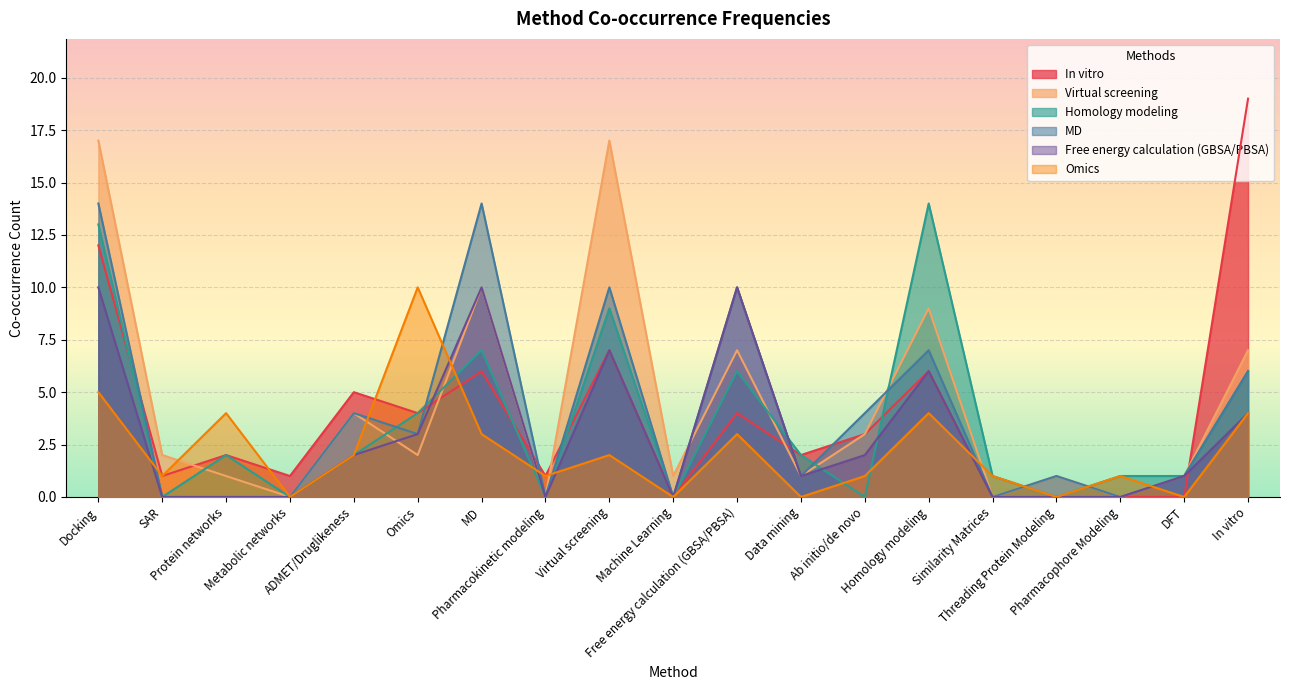

Where is the first local maximum for Virtual screening?

ADMET/Druglikeness